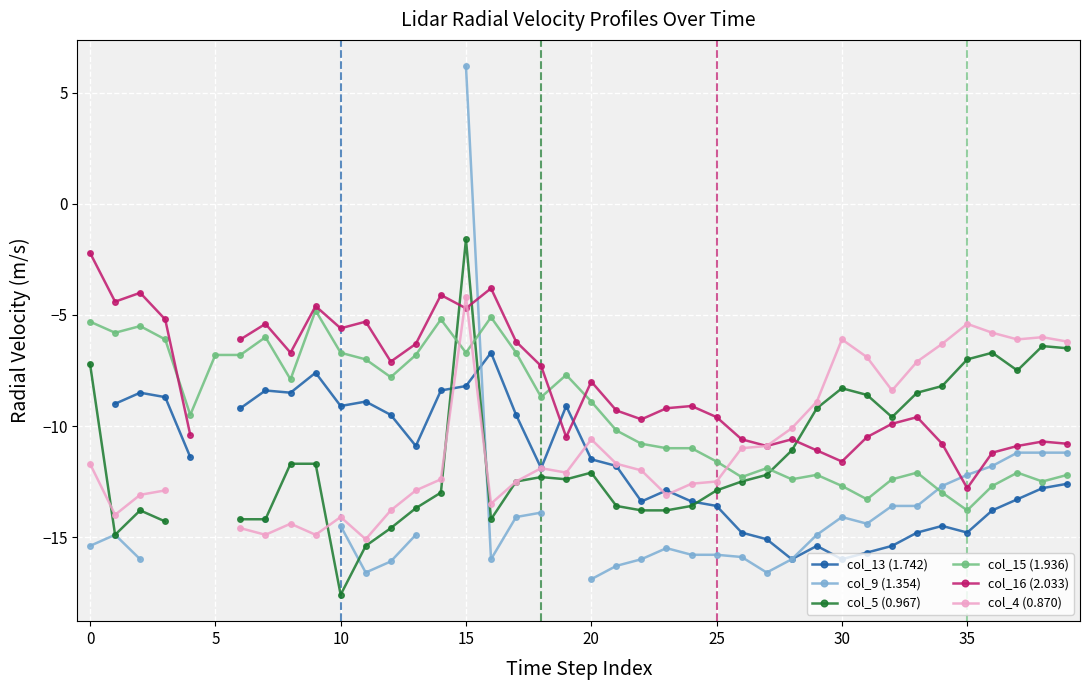

What is the label of the 19th point from the left?

18